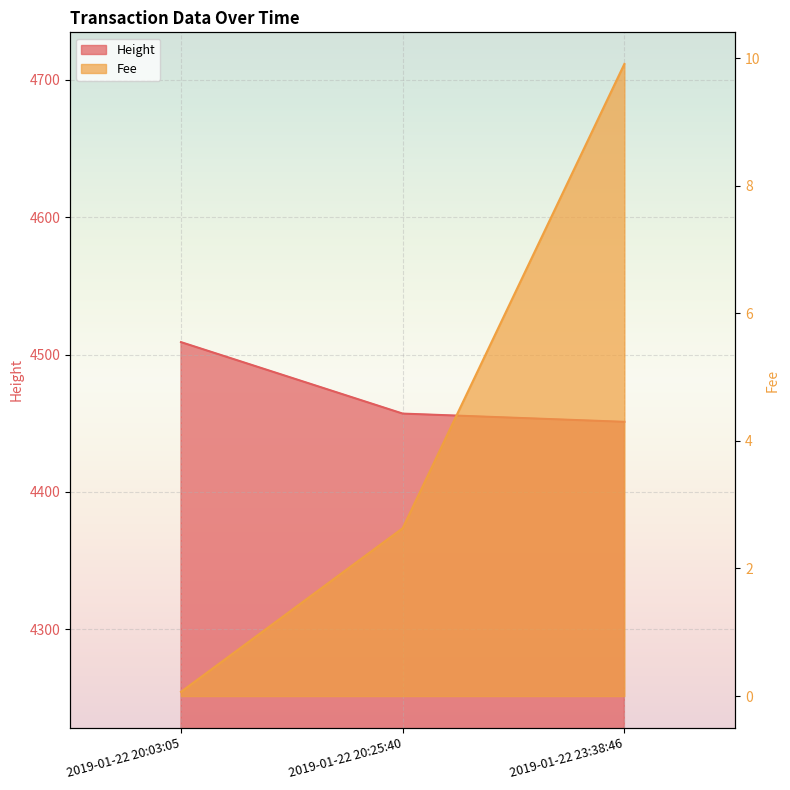

At which category does the chart reach its minimum across all series?

2019-01-22 20:03:05